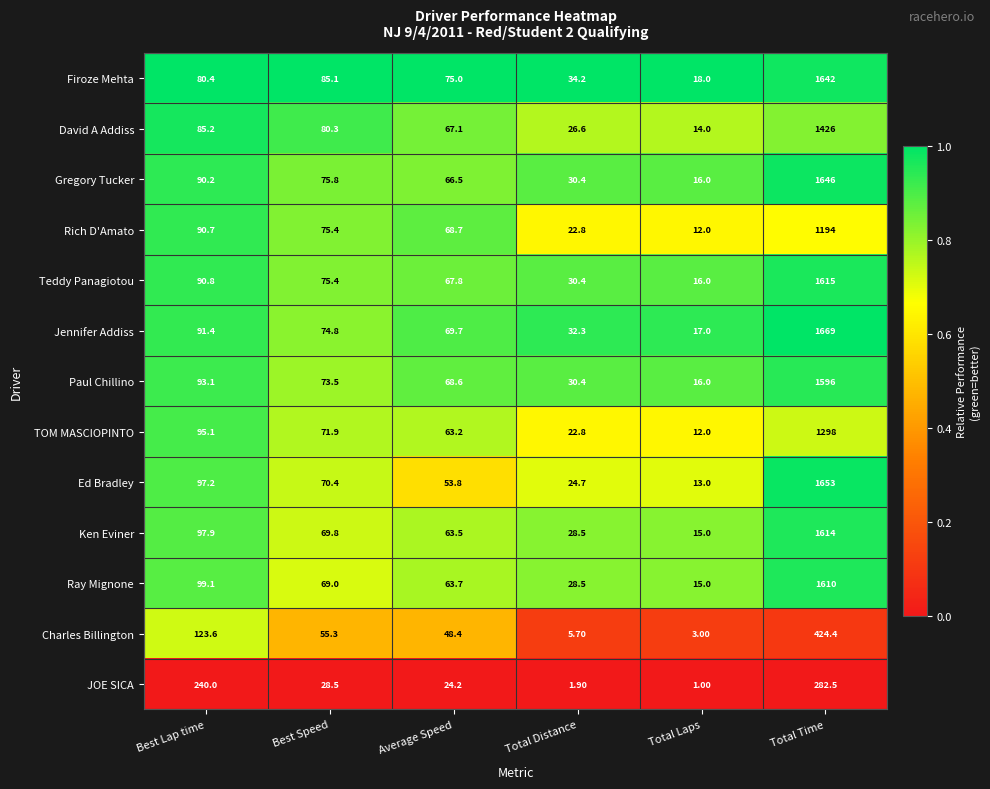

Where does the Gregory Tucker series first go above 75?

Best Lap time